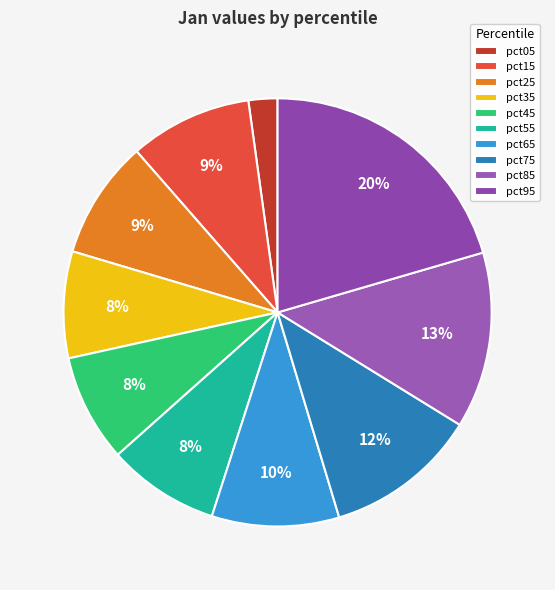

Combined, what portion of the pie is pct85 and pct65?

22.9%